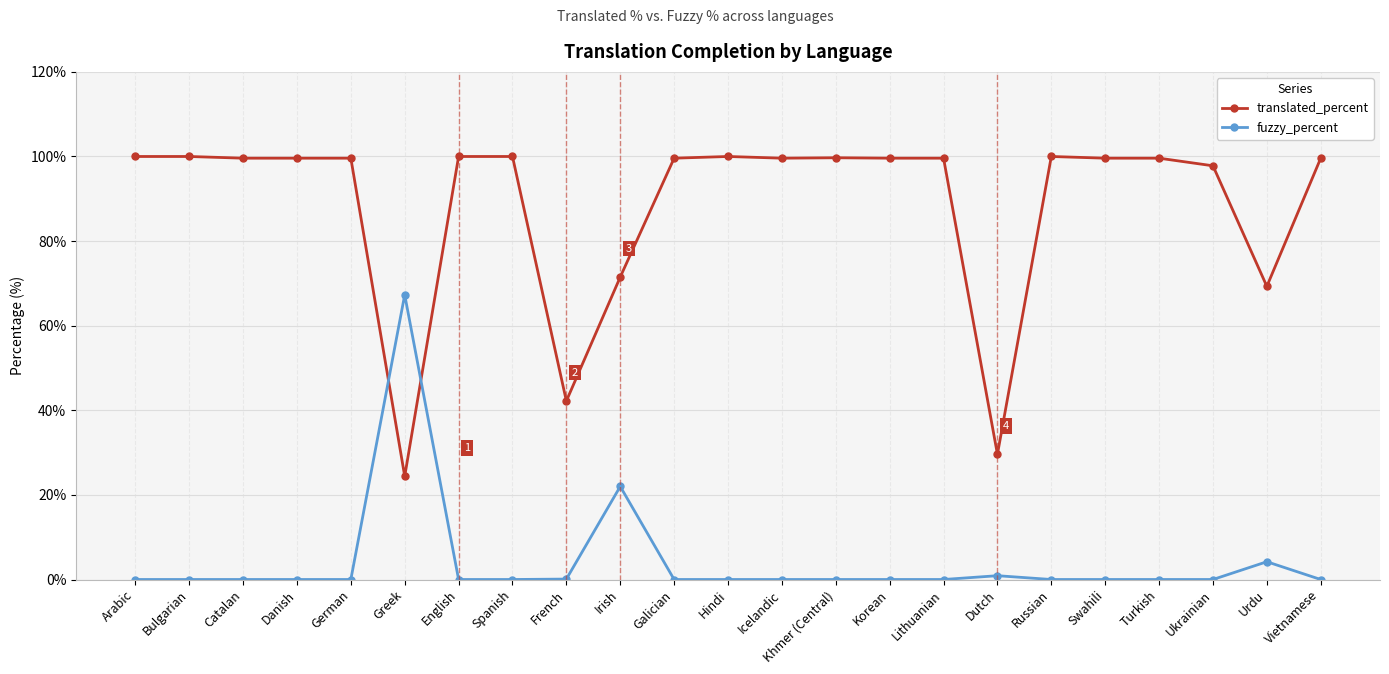

True or false: fuzzy_percent has more than 1 interior local peaks.

True